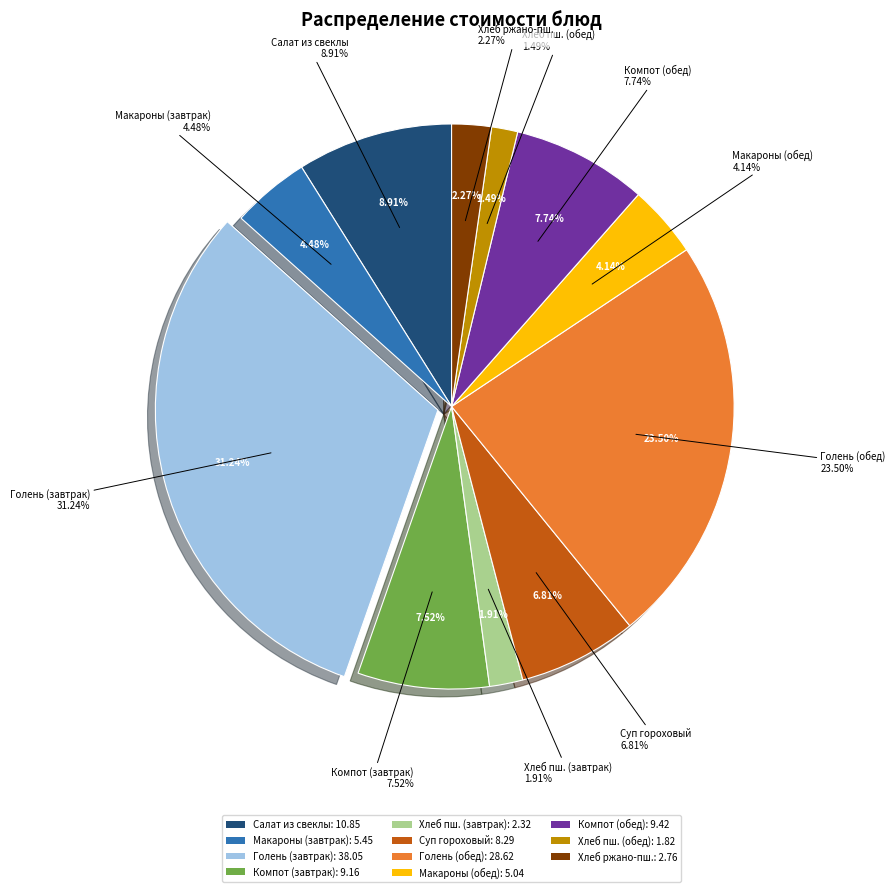

Rank the categories by value from highest to lowest.

Голень куринная в сметанном соусе (завтрак), Голень куринная в сметанном соусе (обед), Салат из свеклы с яблоками, Компот из кураги (обед), Компот из кураги (завтрак), Суп гороховый, Макароны отварные (завтрак), Макароны отварные (обед), Хлеб ржано-пшеничный, Хлеб пшеничный (завтрак), Хлеб пшеничный (обед)